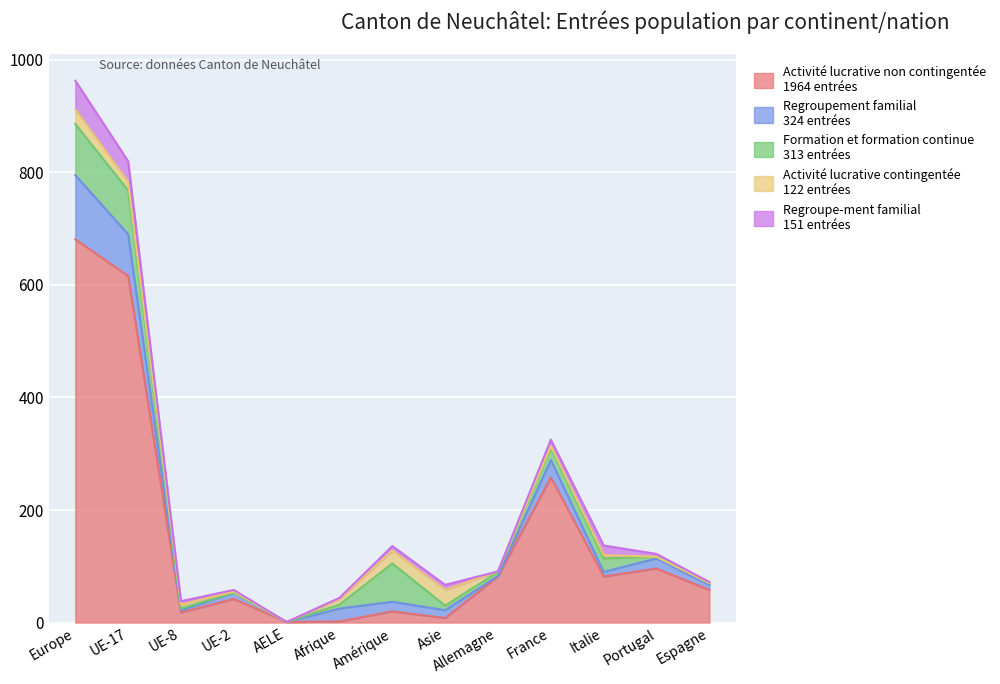

At UE-2, list the series in order from smallest to largest.

Formation et formation continue, Activité lucrative contingentée, Regroupe-ment familial, Regroupement familial, Activité lucrative non contingentée